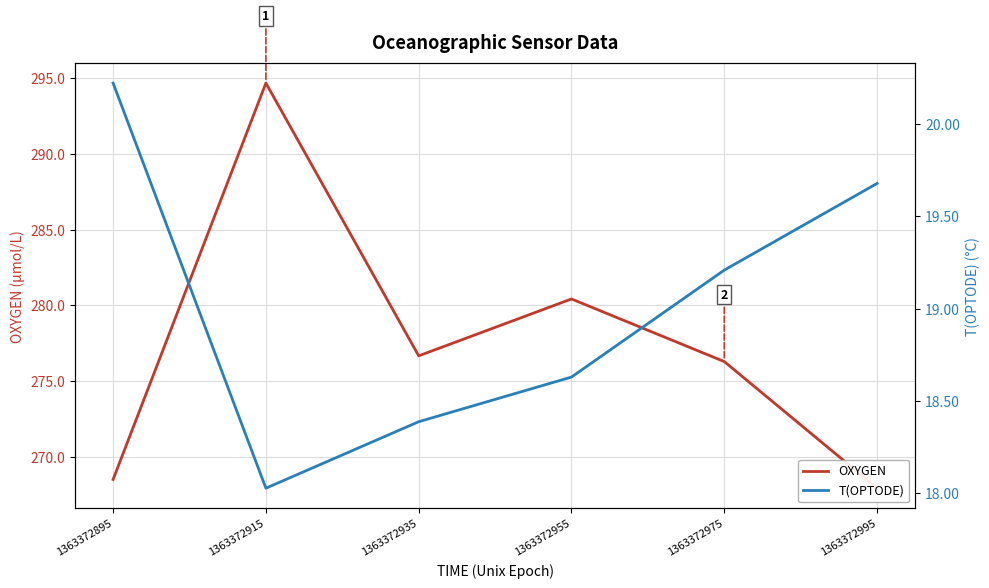

How many values in the OXYGEN series are below 276?

2